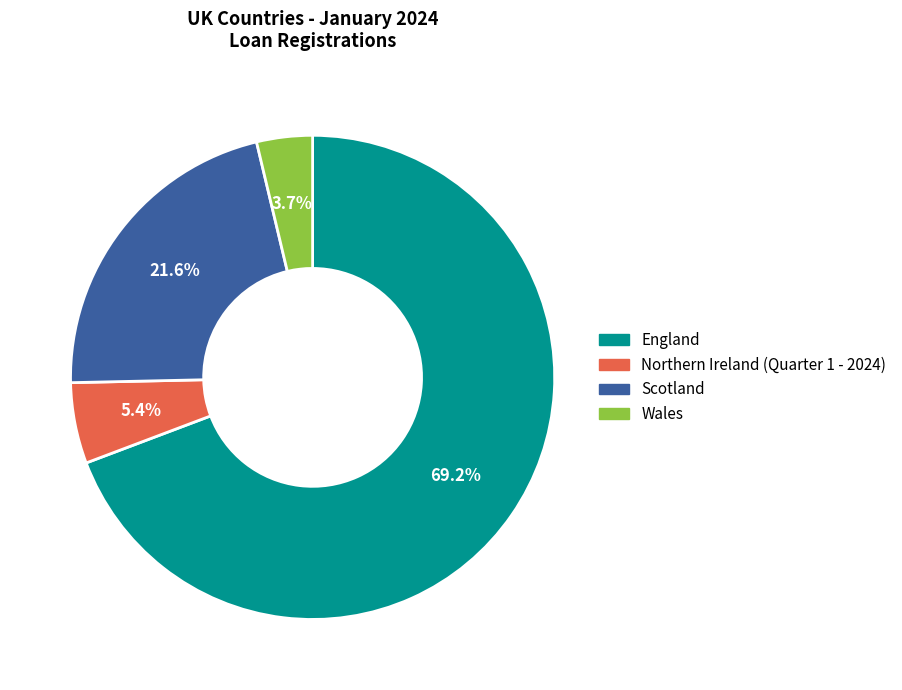

What portion of the pie excludes Scotland?

78.4%